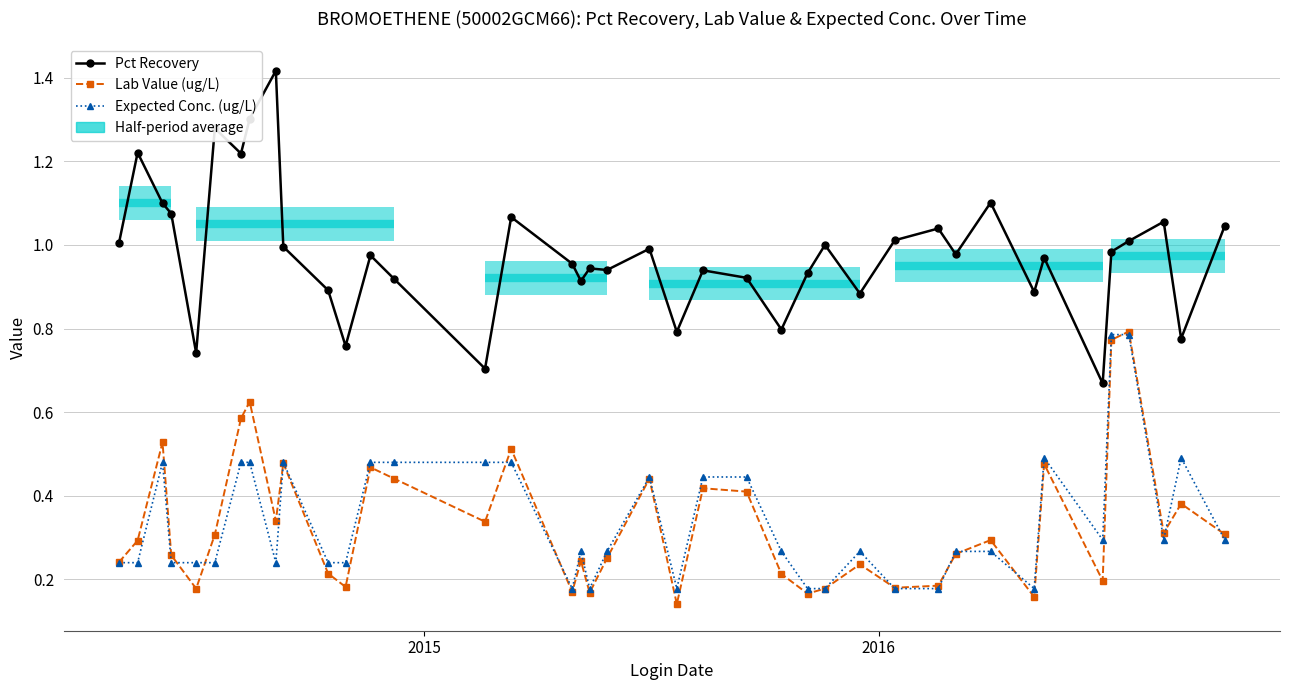

List the series in order of their peak value, highest first.

Pct Recovery, Lab Value (ug/L), Expected Conc. (ug/L)